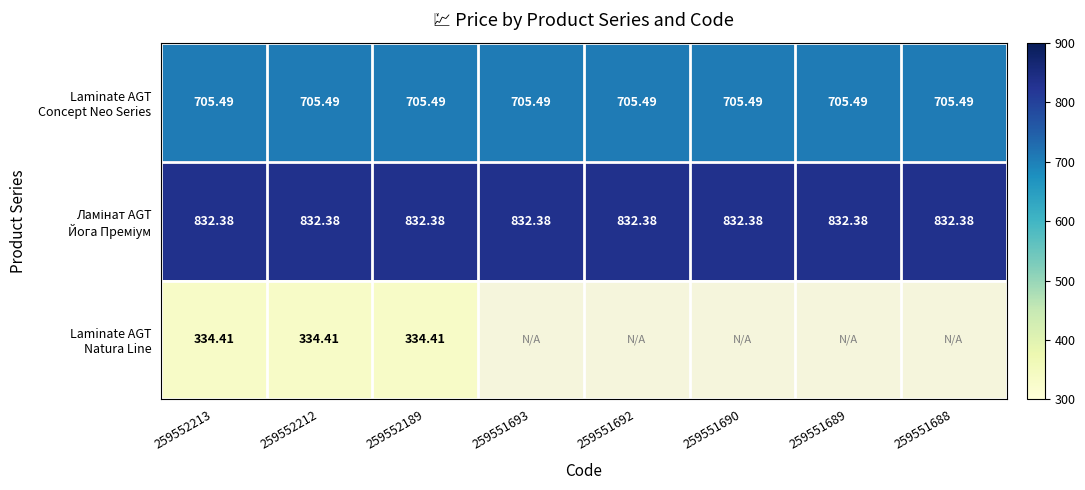

What is the greatest value displayed?

832.4